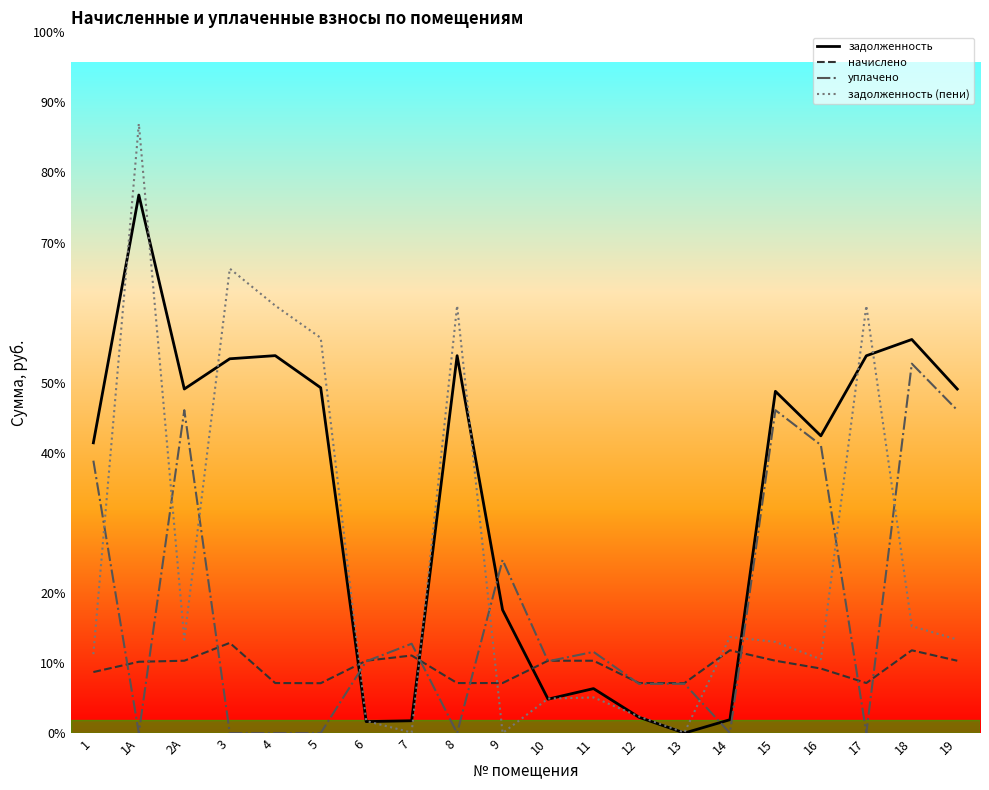

The value of уплачено at 16 is 6584.2. True or false?

True